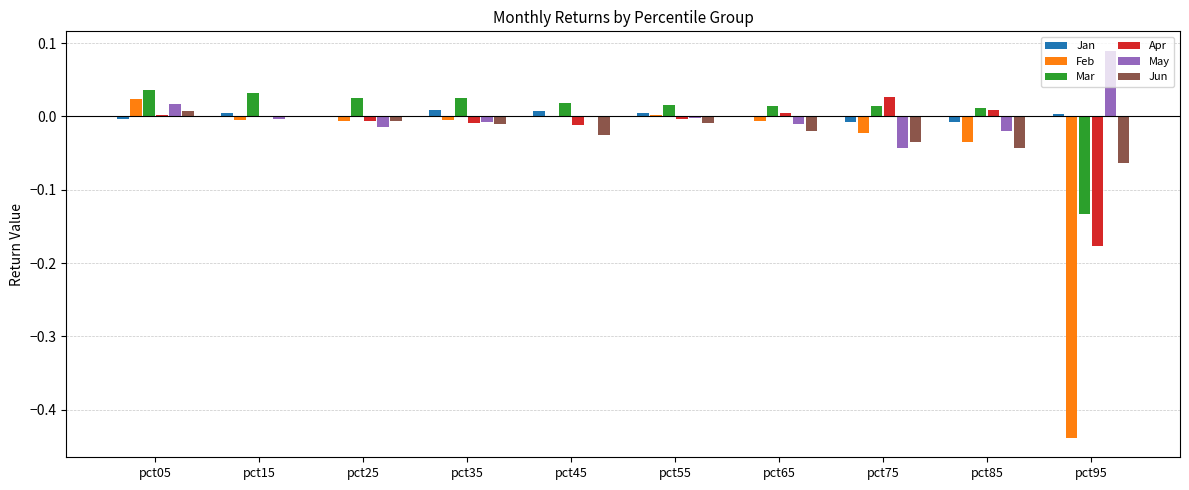

Count the number of data series in this chart.

6